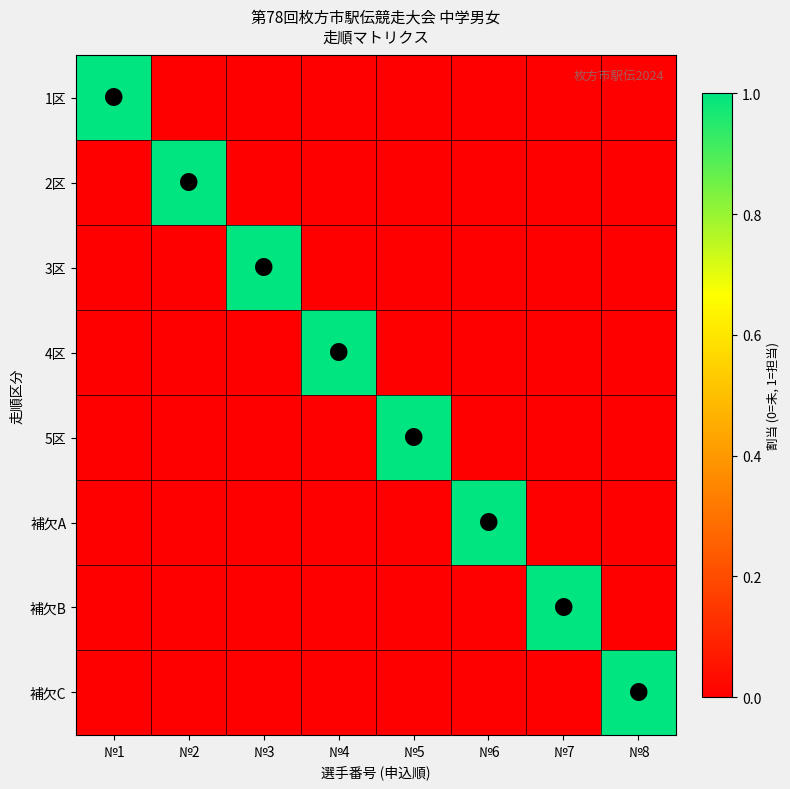

What is the spread (max minus min) of values at №4?

1